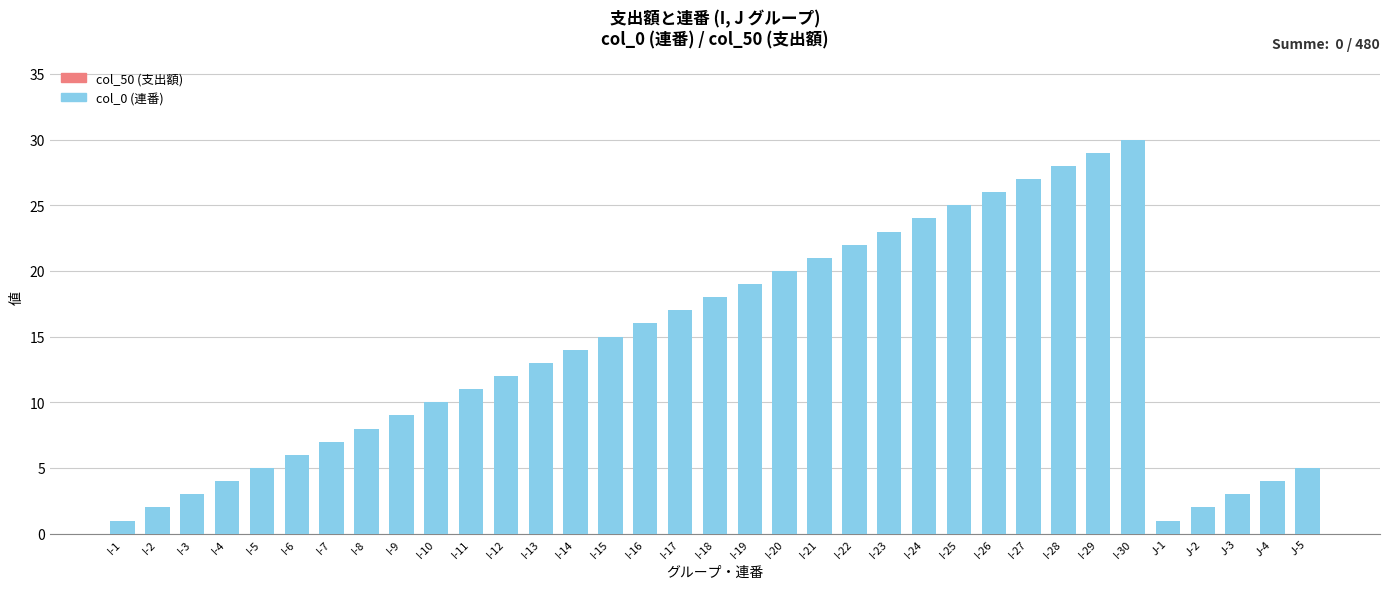

What is the maximum value shown in the chart?

30